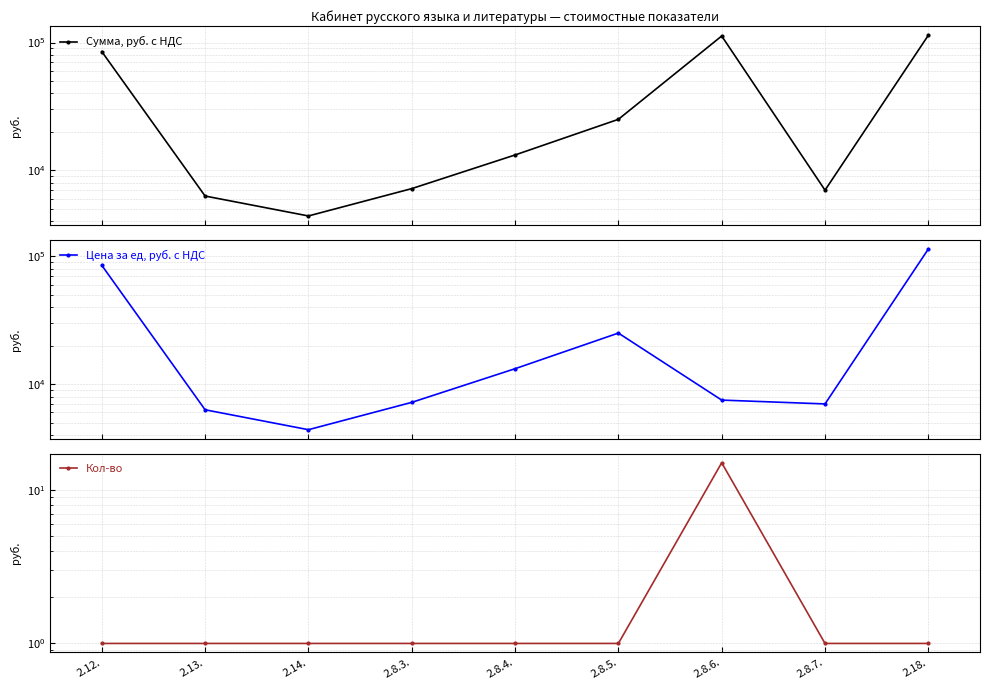

What position from the right is 2.18.?

1